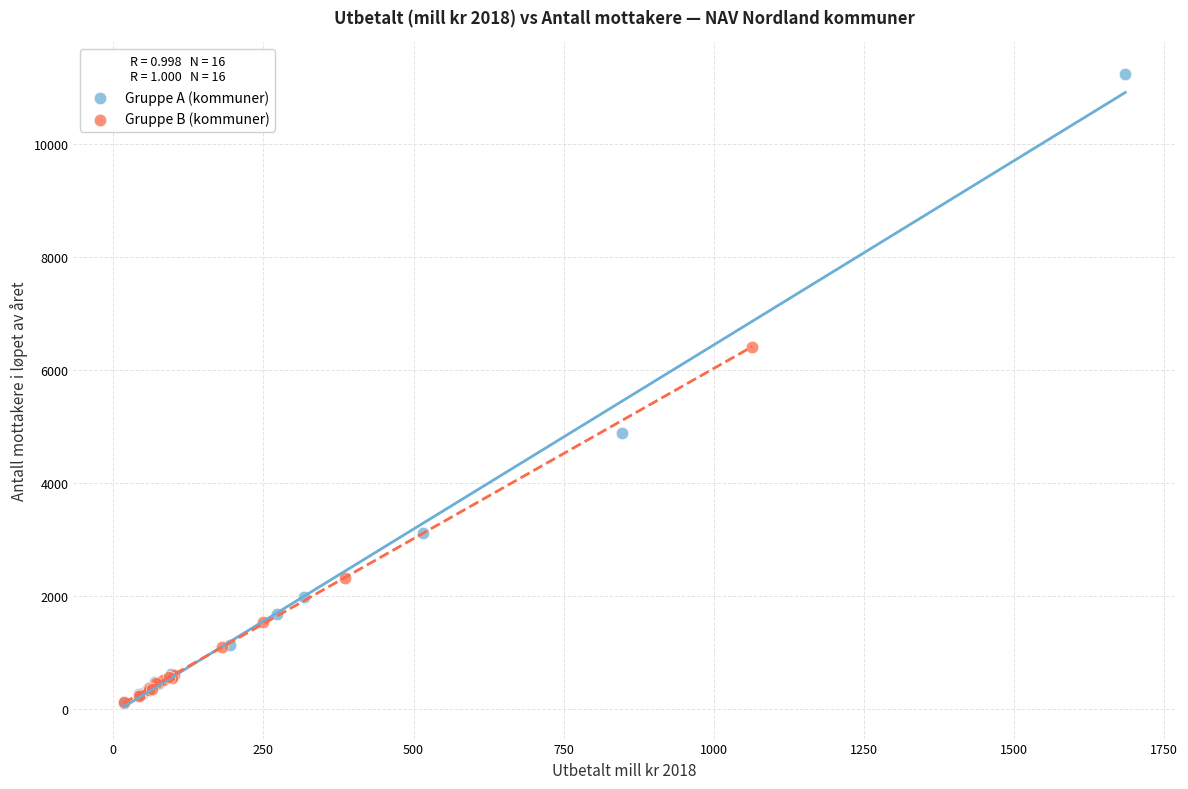

Which series has the widest spread of Y values?

Gruppe A (kommuner)